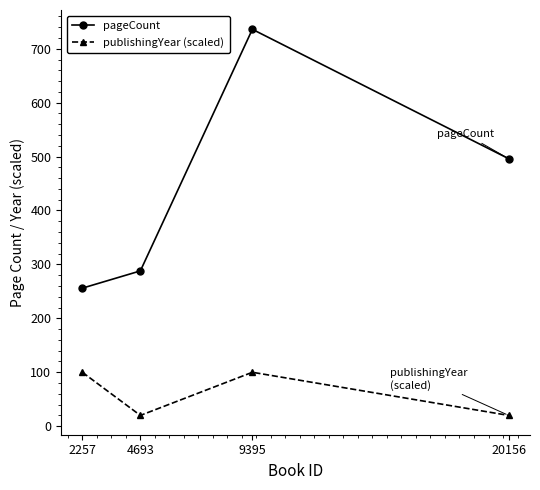

Is it true that pageCount equals 380 at 4693?

False